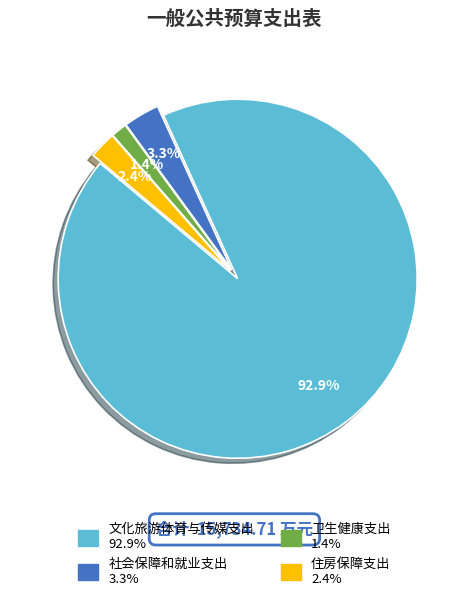

Between 卫生健康支出 and 社会保障和就业支出, which is larger?

社会保障和就业支出